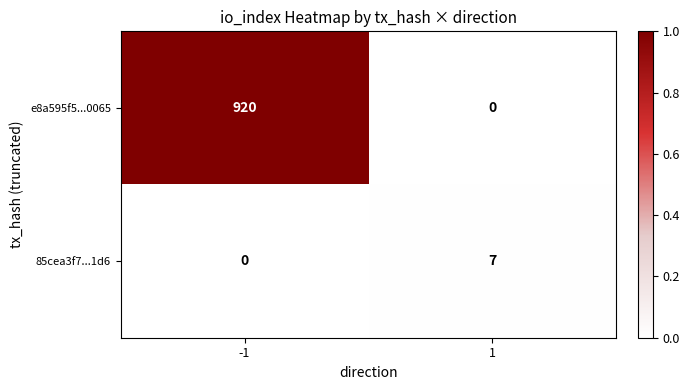

How many data points in e8a595f5...0065 are less than 920?

1